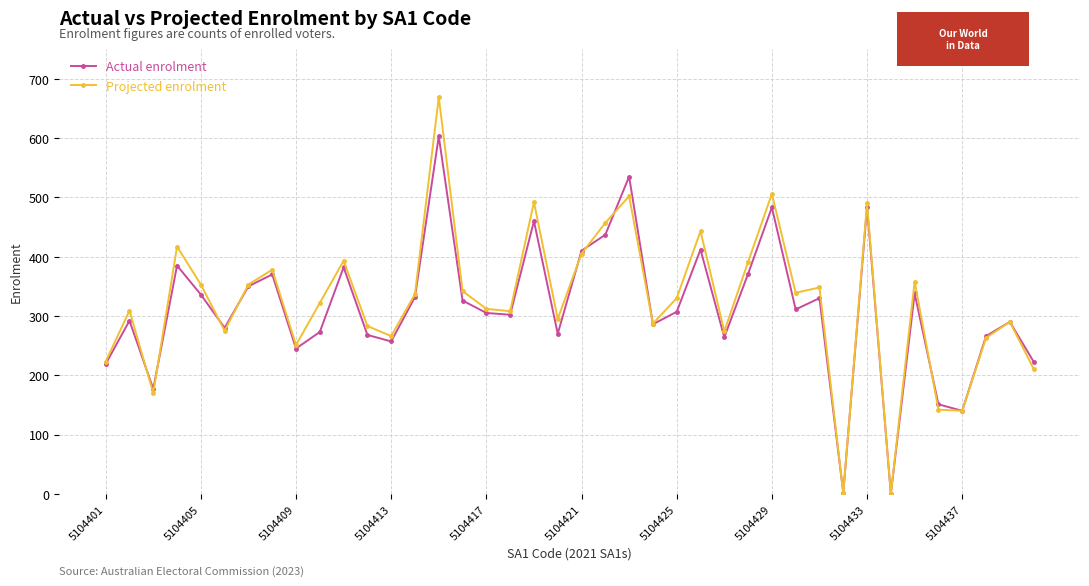

What are all the series names shown in the legend?

Actual enrolment, Projected enrolment